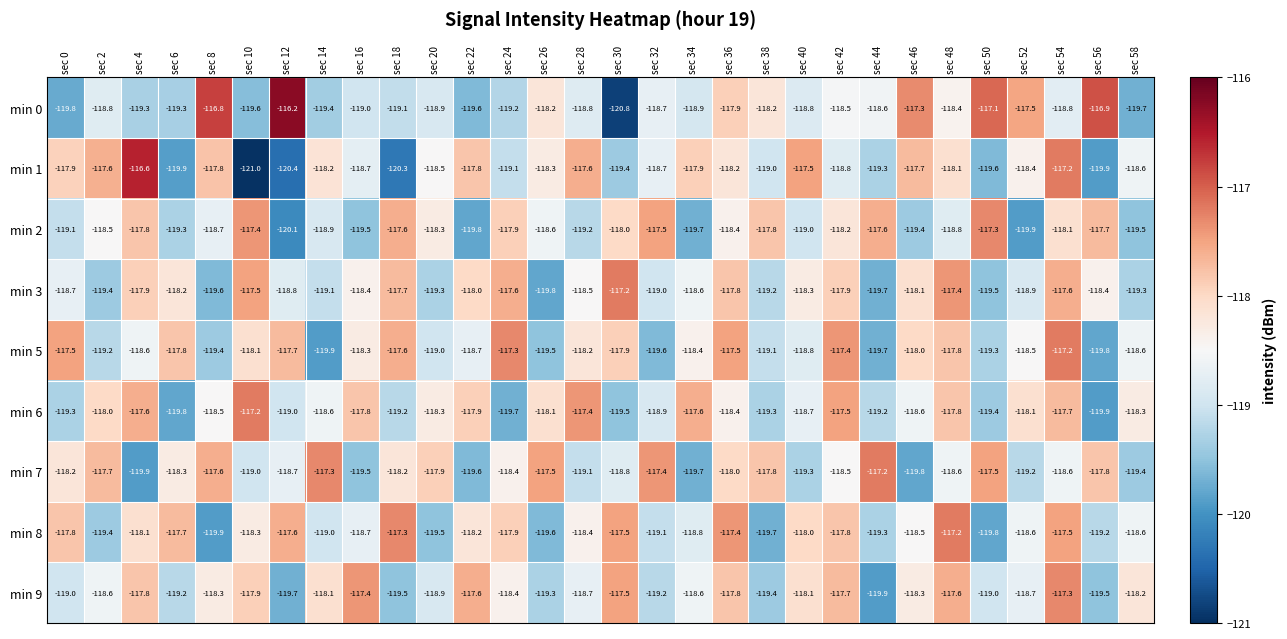

How many distinct data groups are displayed?

9